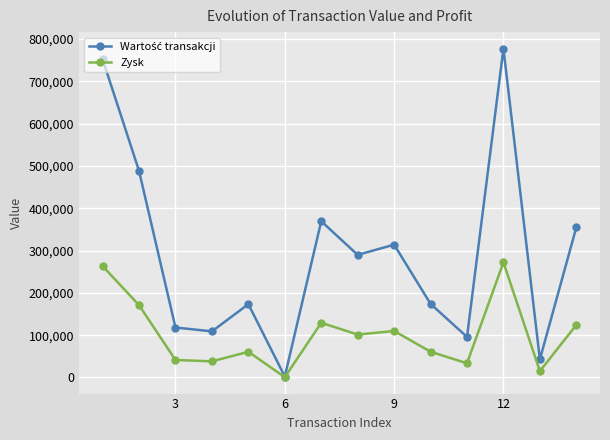

True or false: Zysk has more than 1 points higher than both neighbors.

True